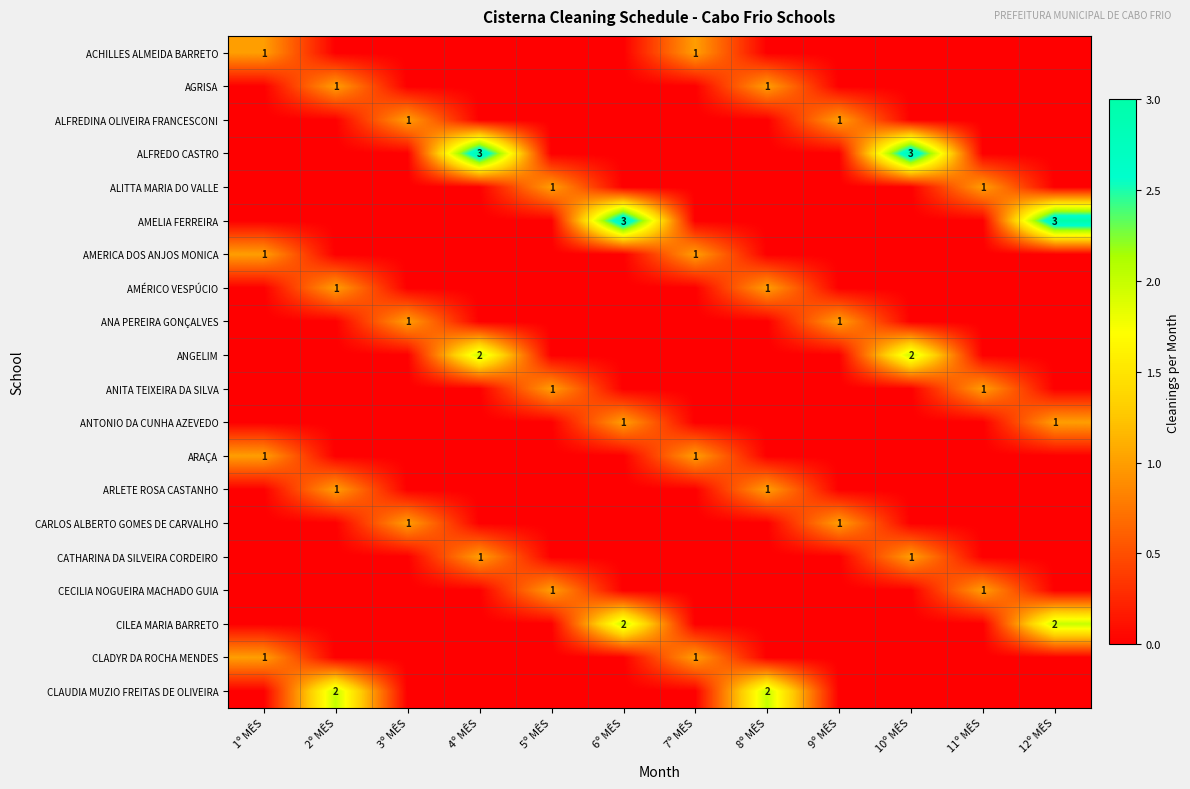

At which category is the sum across all series the highest?

4º MÊS